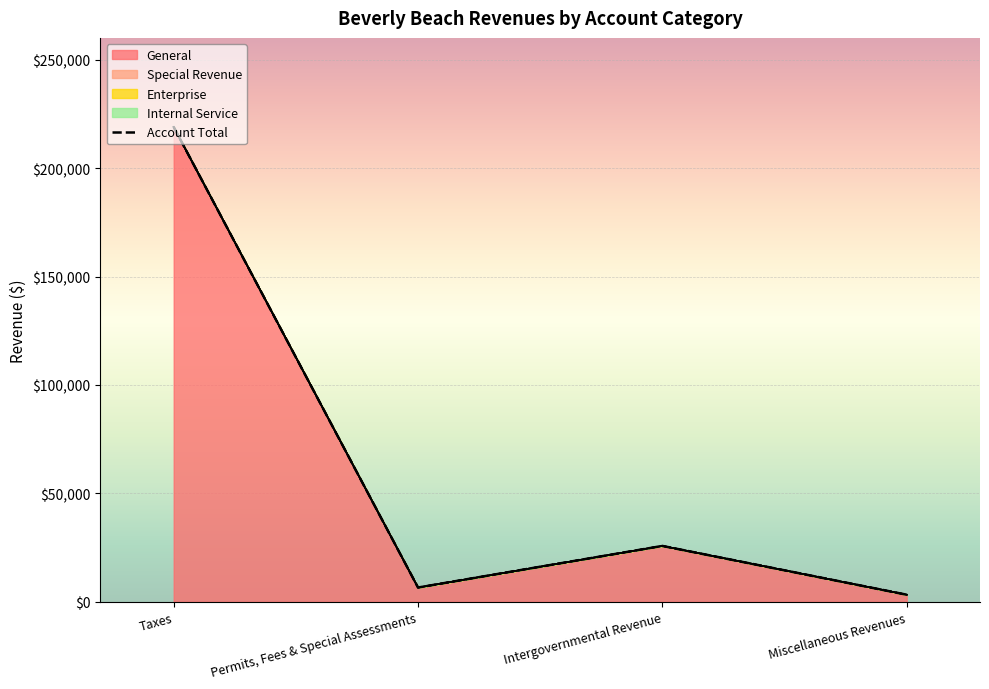

True or false: Enterprise and Special Revenue intersect in this chart.

False